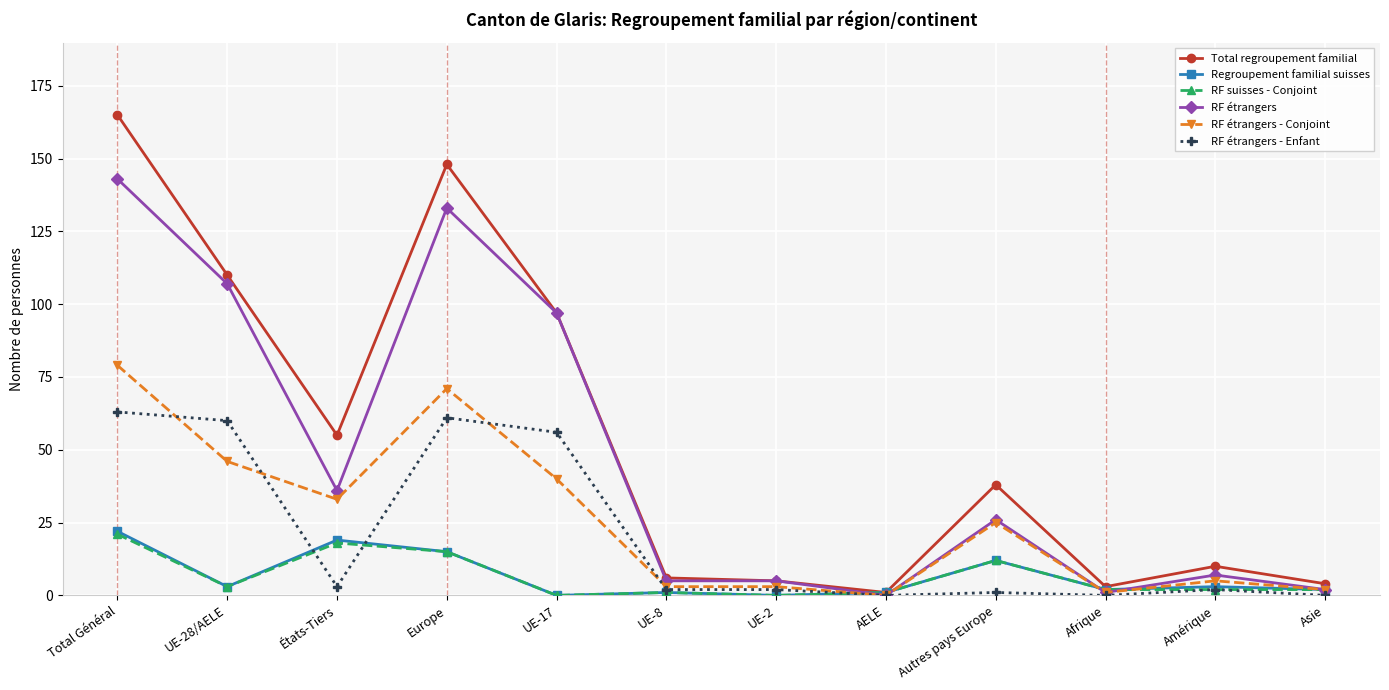

True or false: RF étrangers has more than 1 points higher than both neighbors.

True